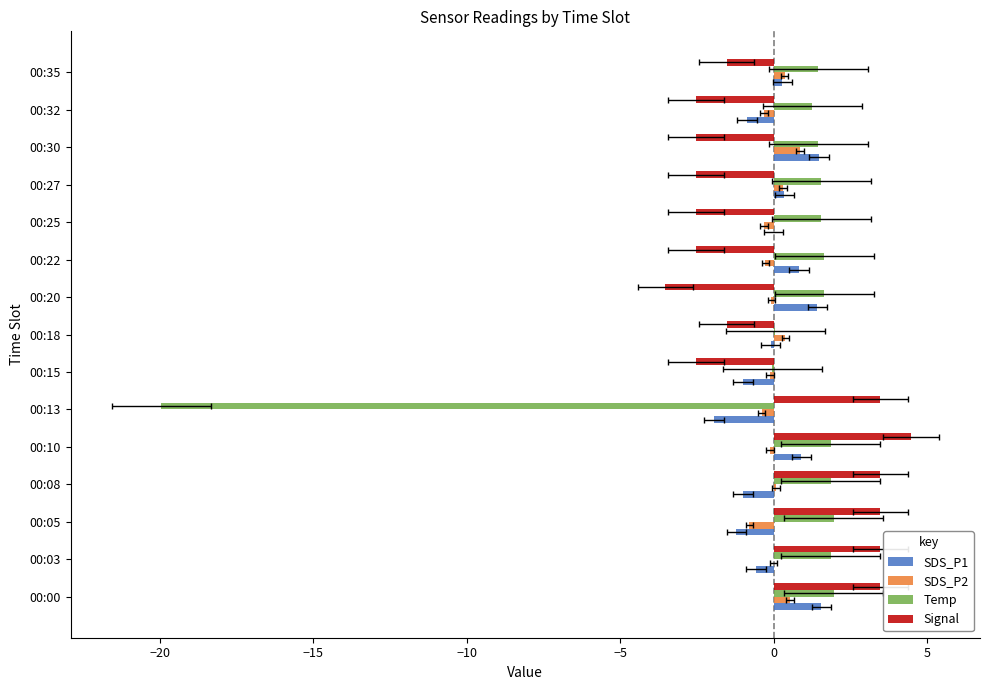

List the series in order of their overall mean, highest first.

Temp, SDS_P1, Signal, SDS_P2